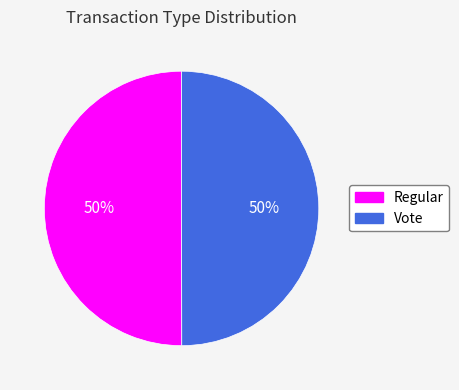

To the nearest percent, what is the average slice percentage?

50%